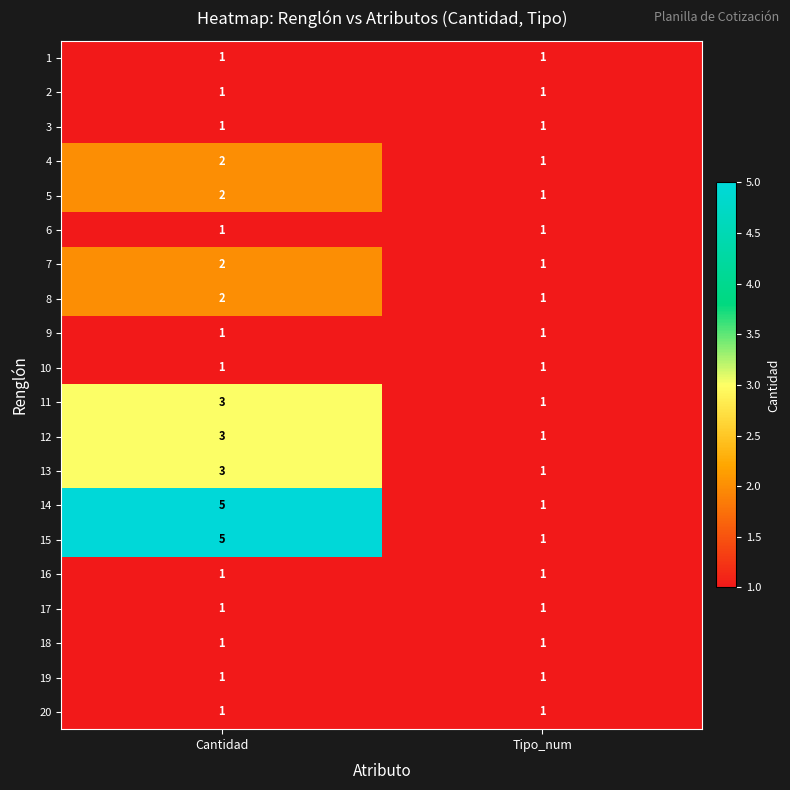

At which category is the sum across all series the highest?

Cantidad